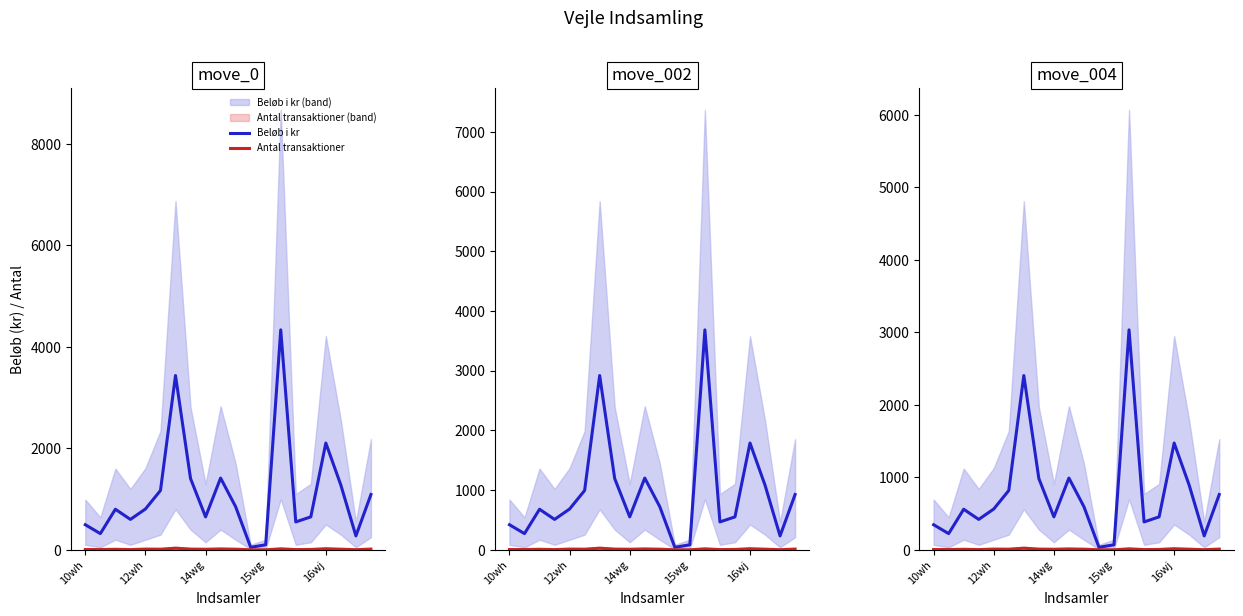

How many lines are shown in the chart?

2